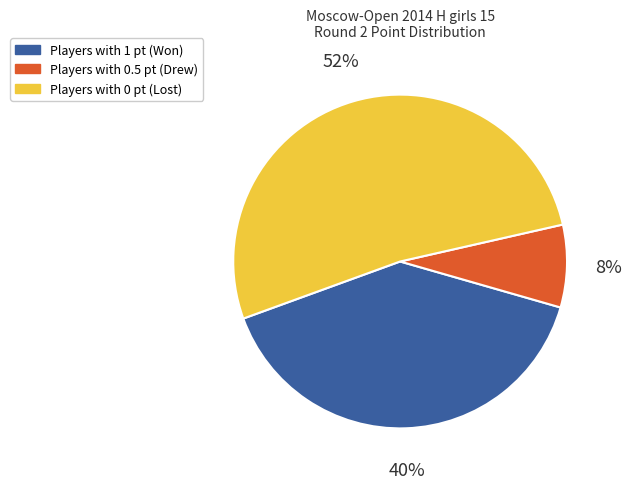

Which category has the biggest portion of the pie?

Players with 0 pt (Lost)